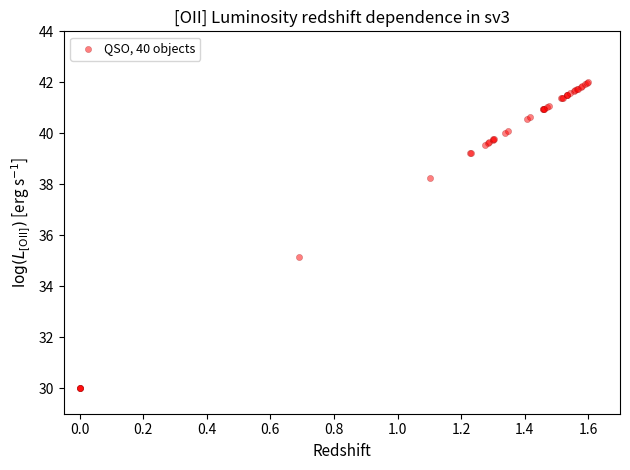

What Y value in the scatter plot is closest to 36?

35.2